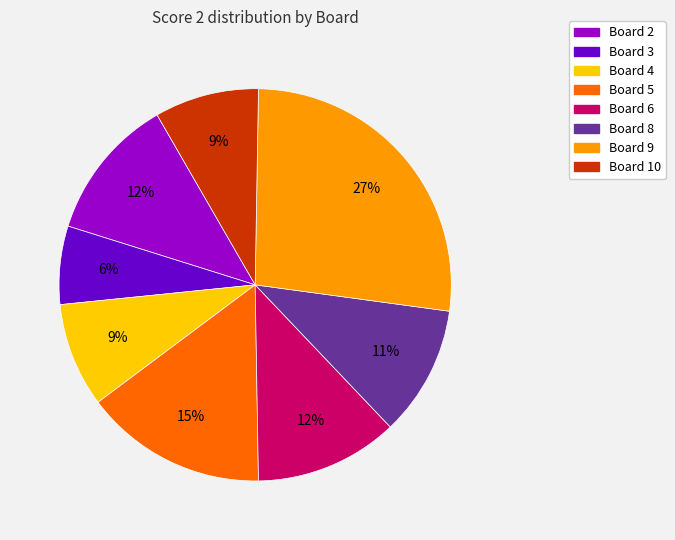

To the nearest percent, what is the average slice percentage?

12%